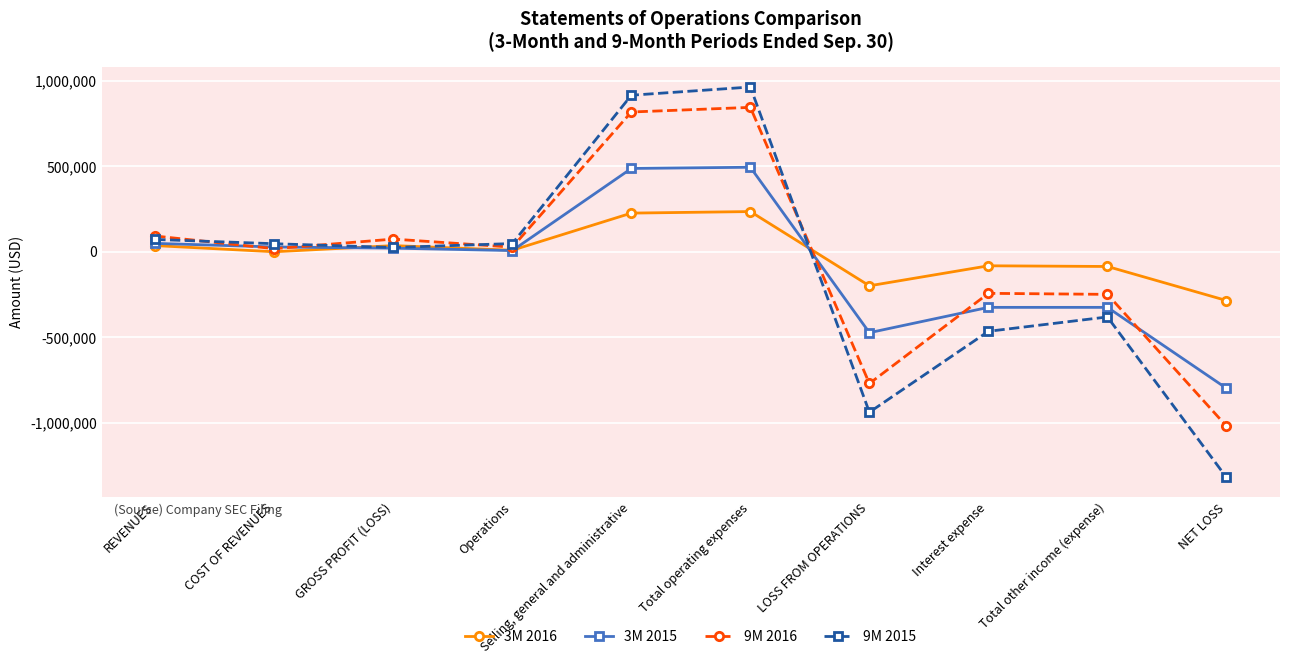

The 9M 2015 series shows 72000 at REVENUES. True or false?

True